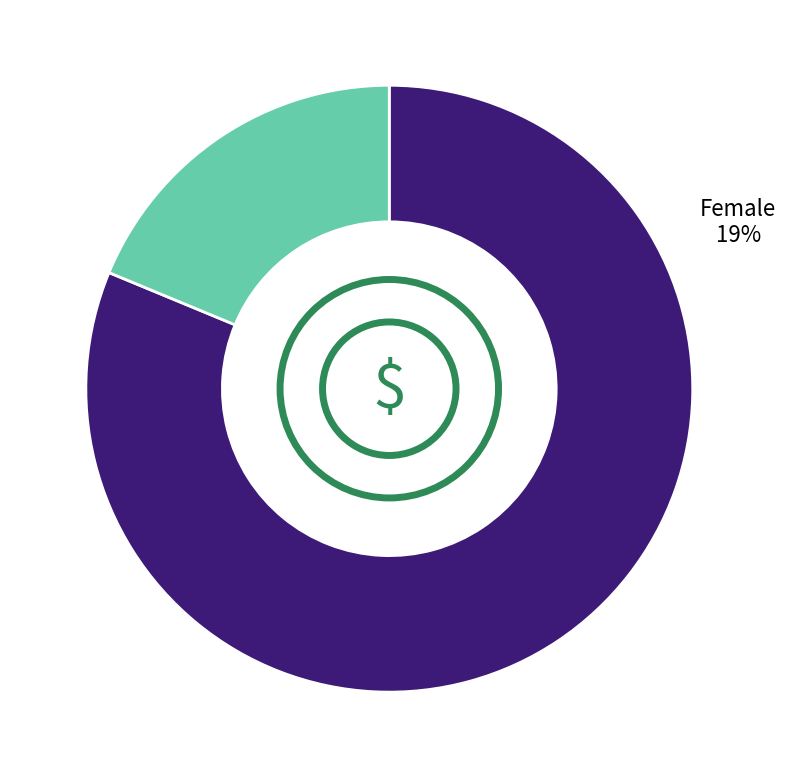

What portion of the pie excludes Female?

81.2%